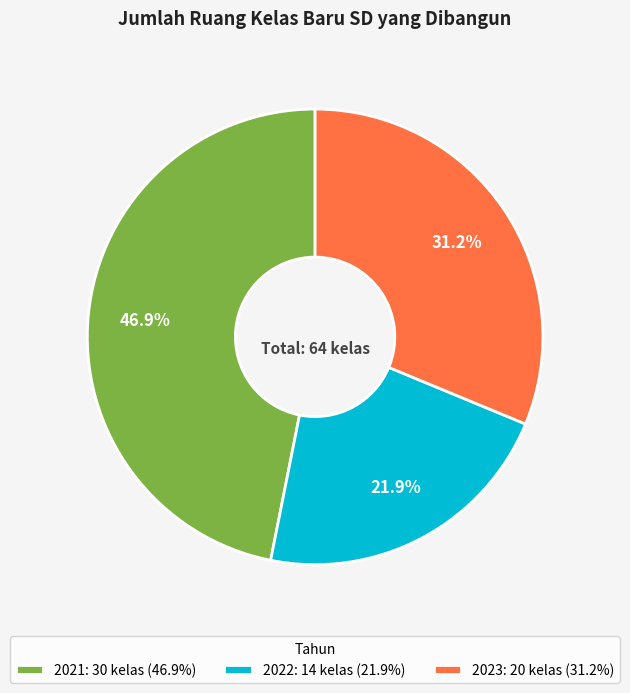

To the nearest percent, what portion does 2023 represent?

31%